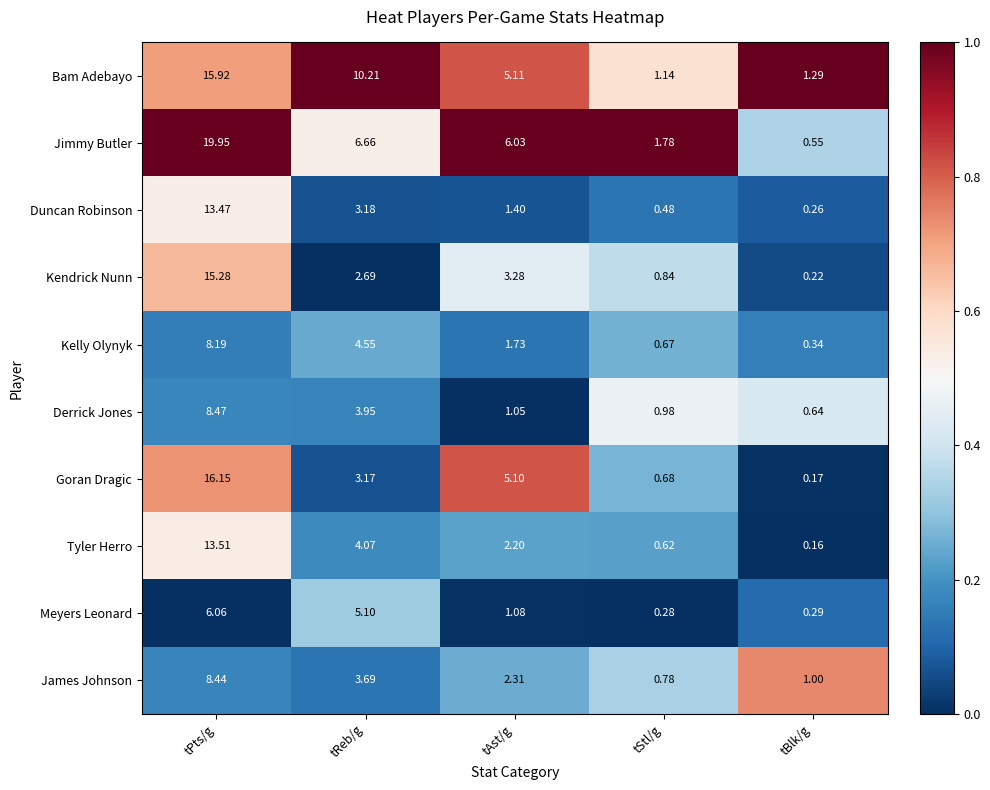

List the series in order of their peak value, highest first.

Jimmy Butler, Goran Dragic, Bam Adebayo, Kendrick Nunn, Tyler Herro, Duncan Robinson, Derrick Jones, James Johnson, Kelly Olynyk, Meyers Leonard